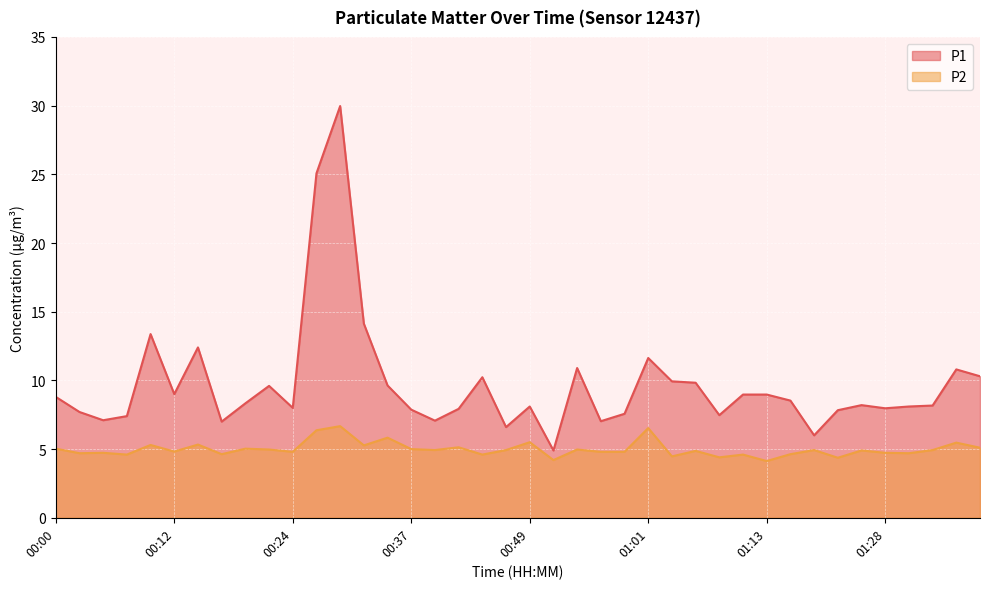

In P1, how many points are higher than both neighbors (excluding endpoints)?

10